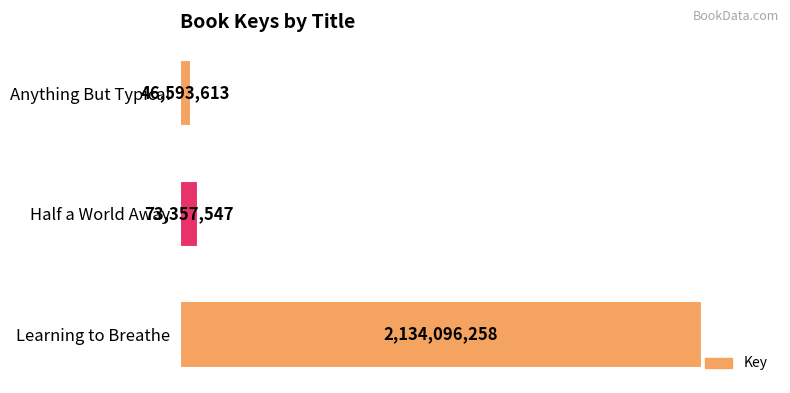

List the labels in order of value, largest first.

Learning to Breathe, Half a World Away, Anything But Typical